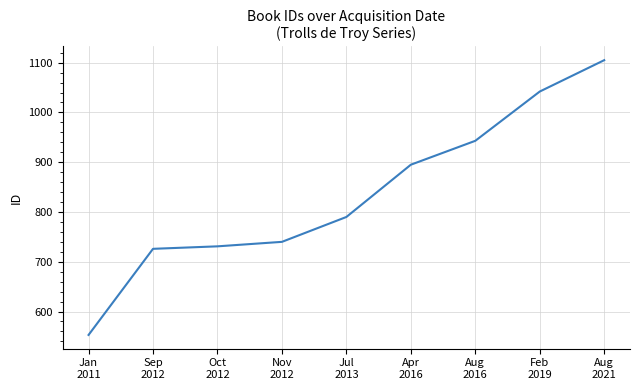

List the labels in order of value, largest first.

Aug
2021, Feb
2019, Aug
2016, Apr
2016, Jul
2013, Nov
2012, Oct
2012, Sep
2012, Jan
2011